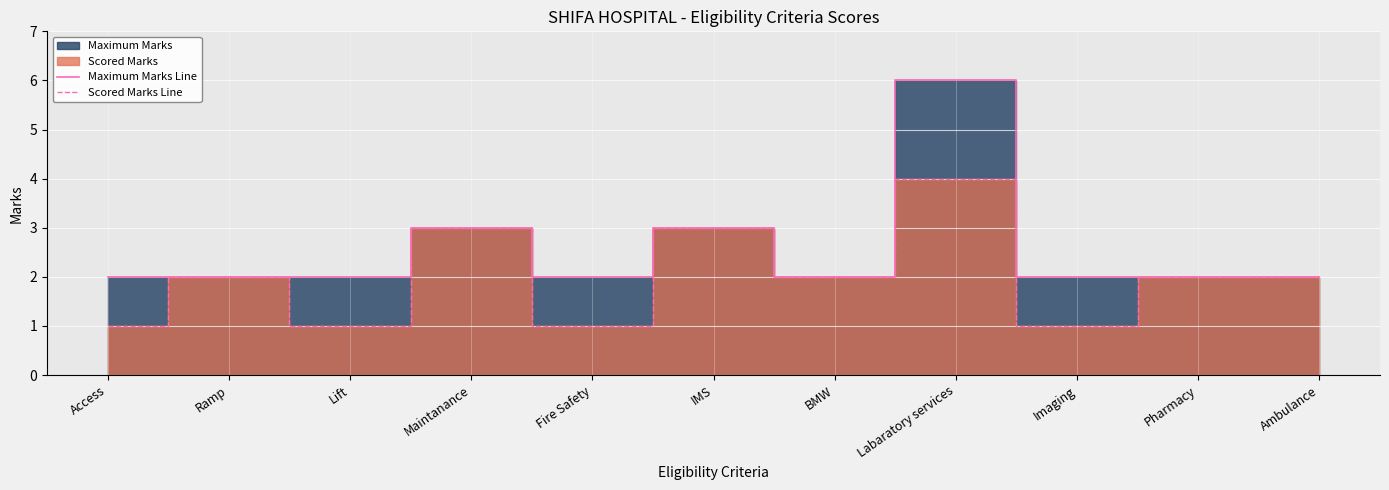

Reading left to right, list all the values displayed in this chart.

Maximum Marks Line: 2	2	2	3	2	3	2	6	2	2	2
Scored Marks Line: 1	2	1	3	1	3	2	4	1	2	2